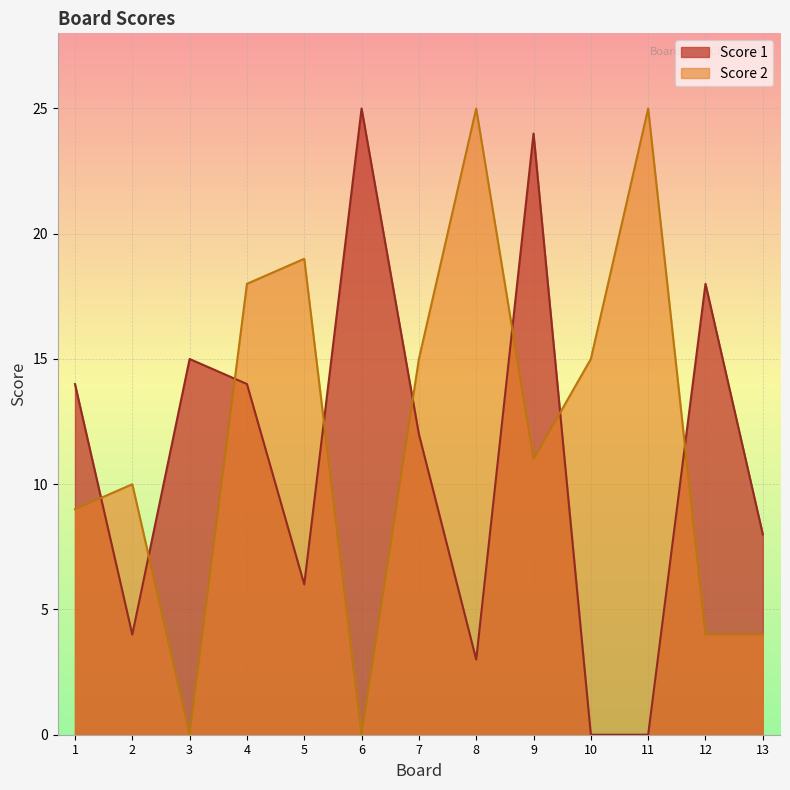

Reading left to right, what are all the values shown in this chart?

Score 1: 14	4	15	14	6	25	12	3	24	0	0	18	8
Score 2: 9	10	0	18	19	0	15	25	11	15	25	4	4